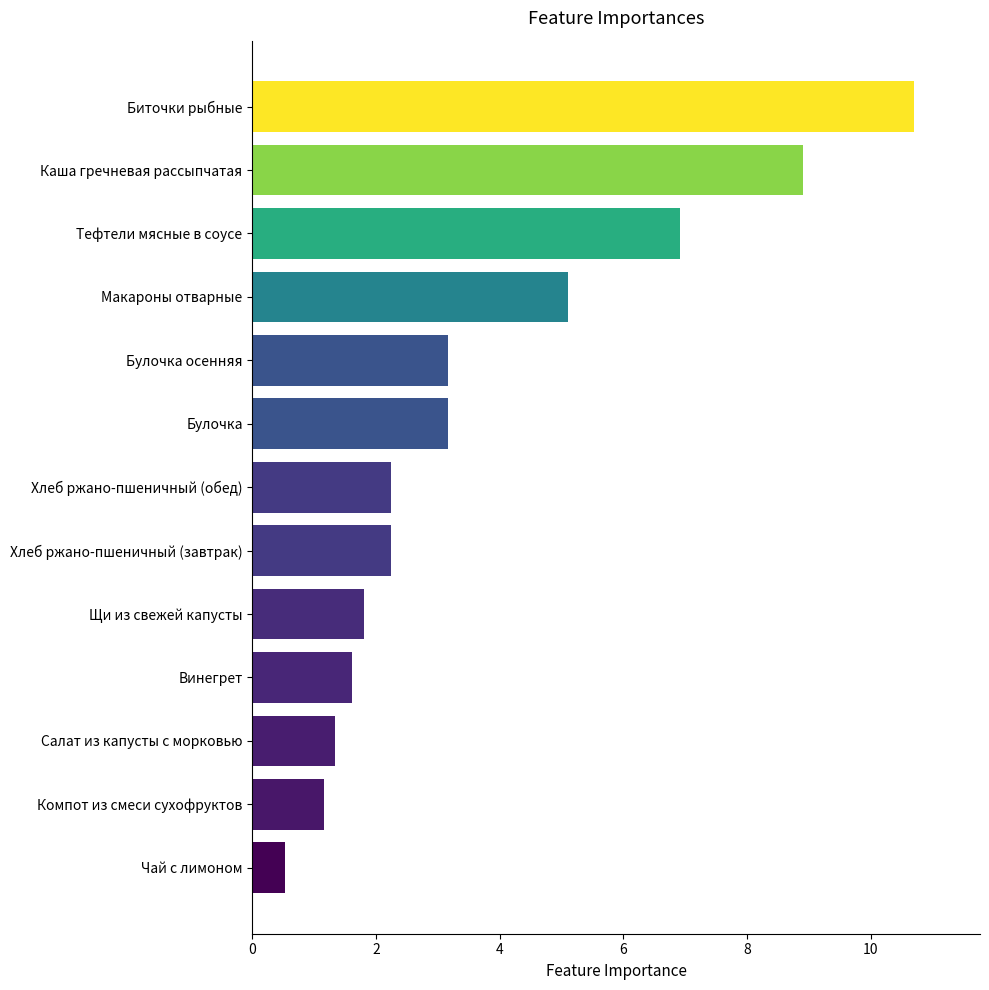

What is the difference between the second highest and minimum values?

8.4